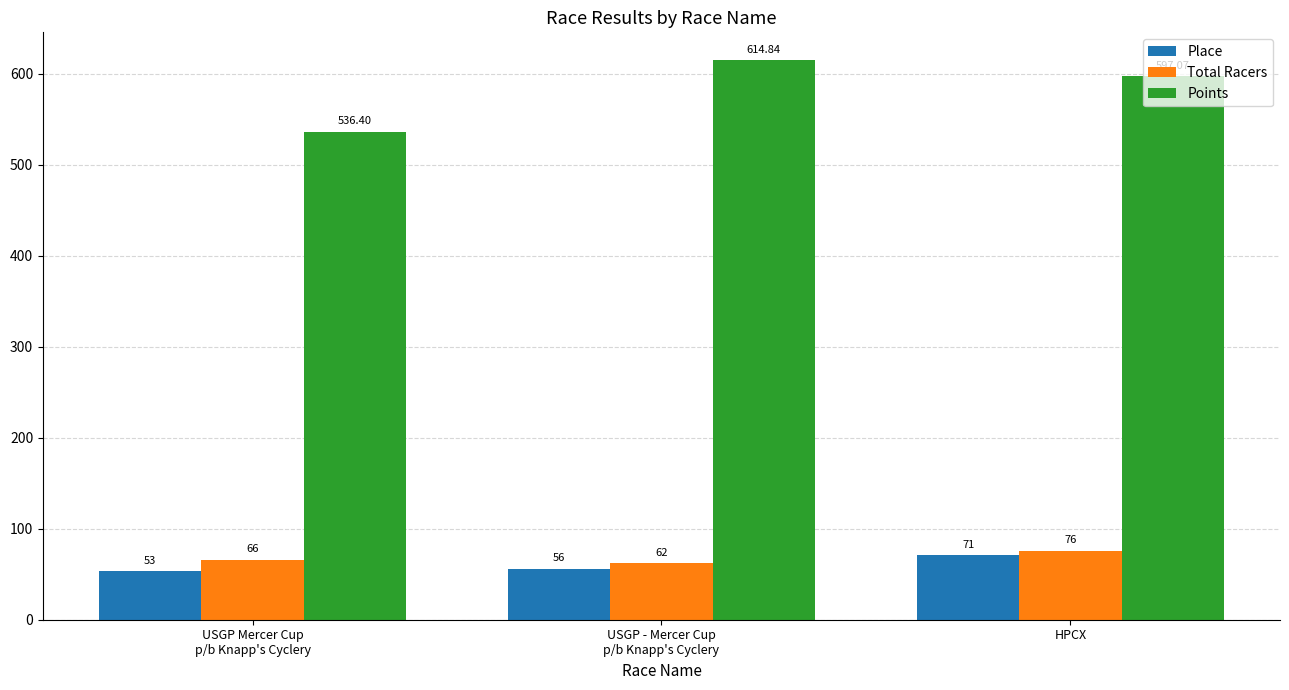

Which series has the largest total across all categories?

Points